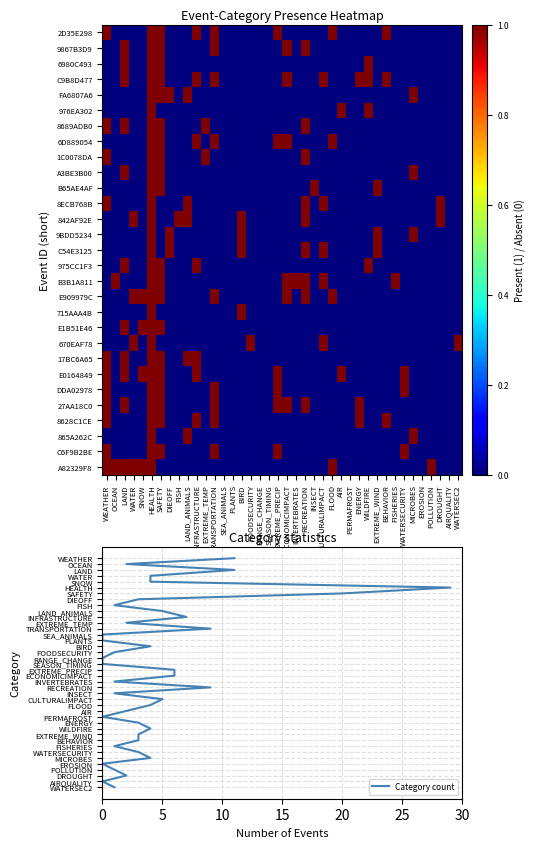

At which label does C54E3125 reach its peak?

HEALTH